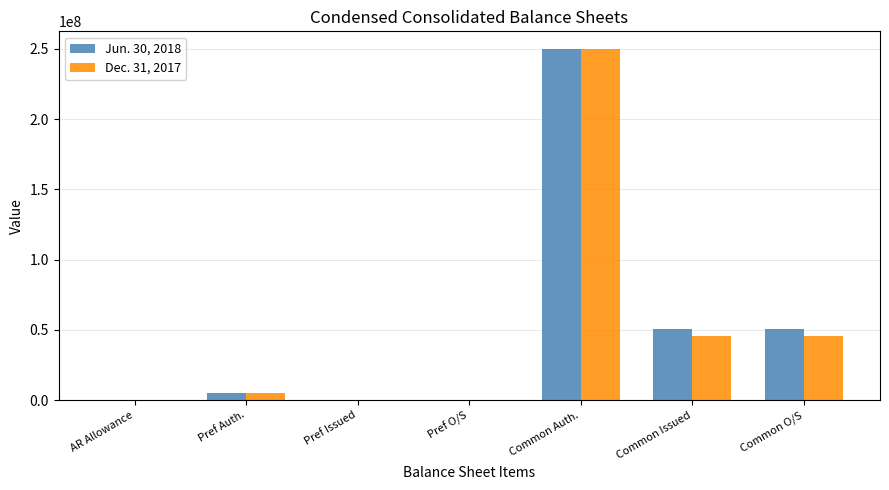

What is the total value across all series at Common Issued?

95978113